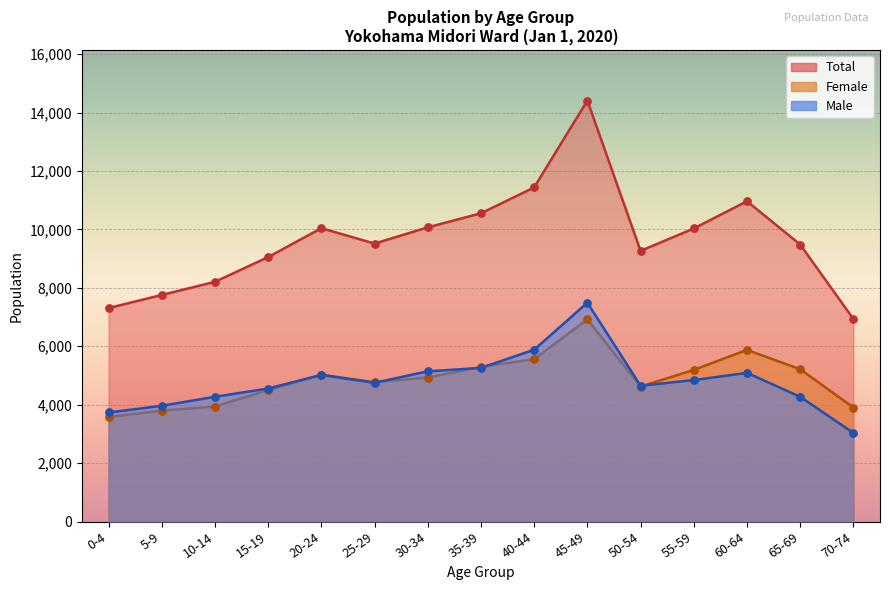

What are all the series names shown in the legend?

Male, Female, Total